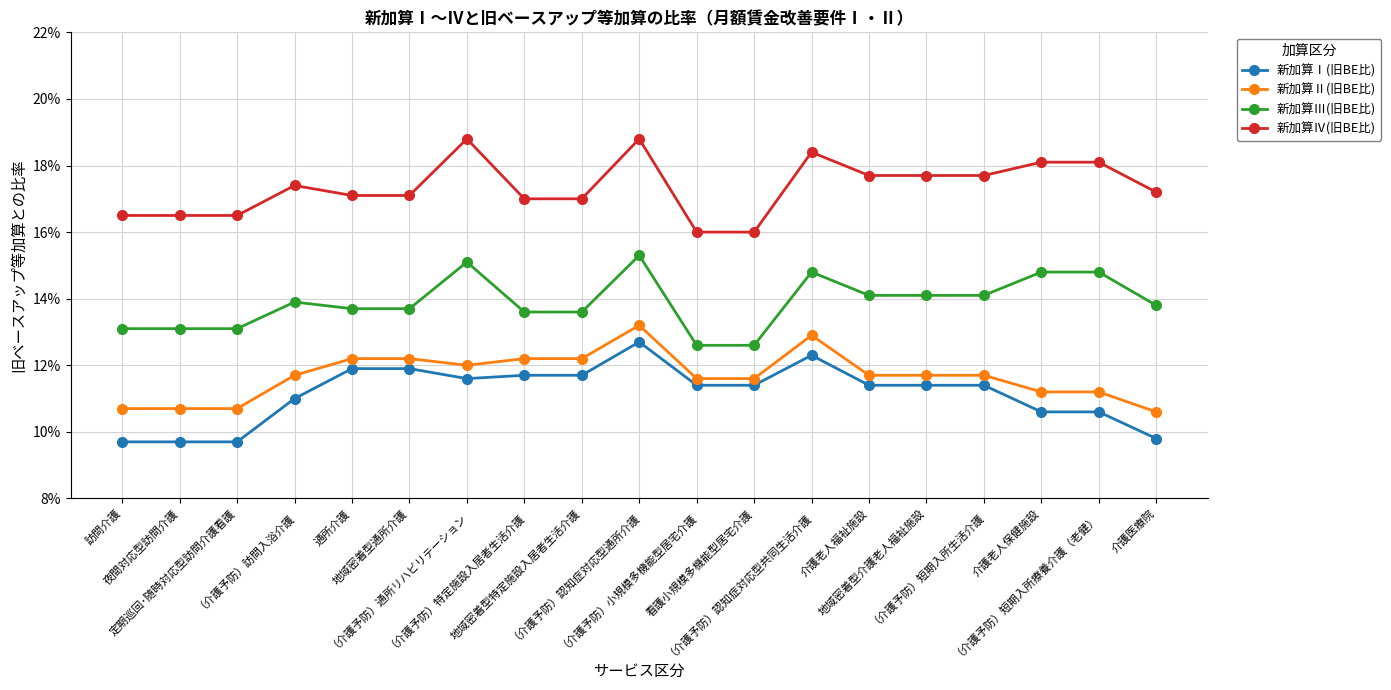

What are all the series names shown in the legend?

新加算Ⅰ(旧BE比), 新加算Ⅱ(旧BE比), 新加算Ⅲ(旧BE比), 新加算Ⅳ(旧BE比)